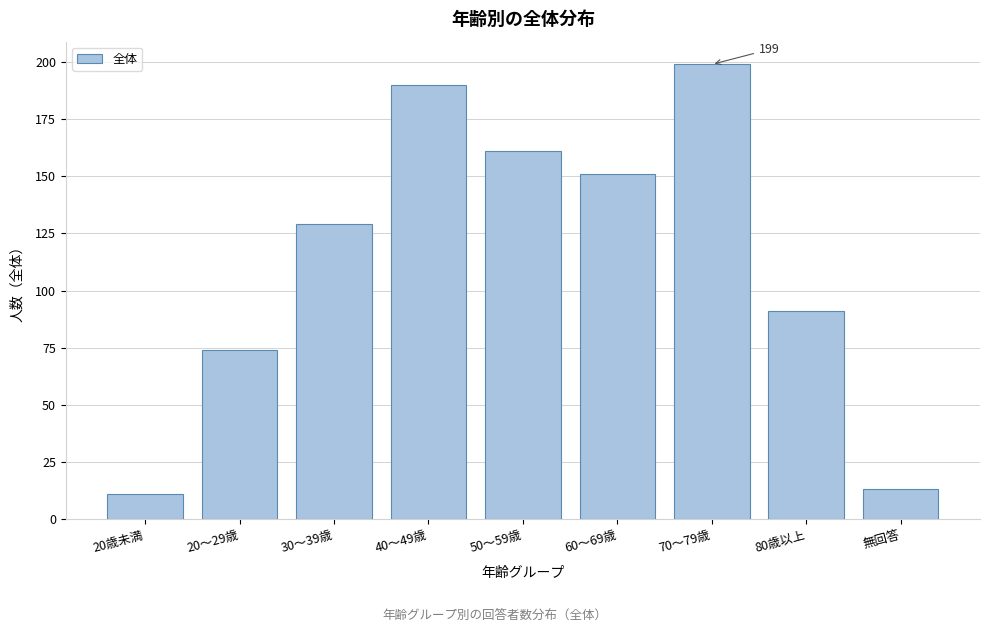

Reading right to left, list all the values displayed in this chart.

13	91	199	151	161	190	129	74	11